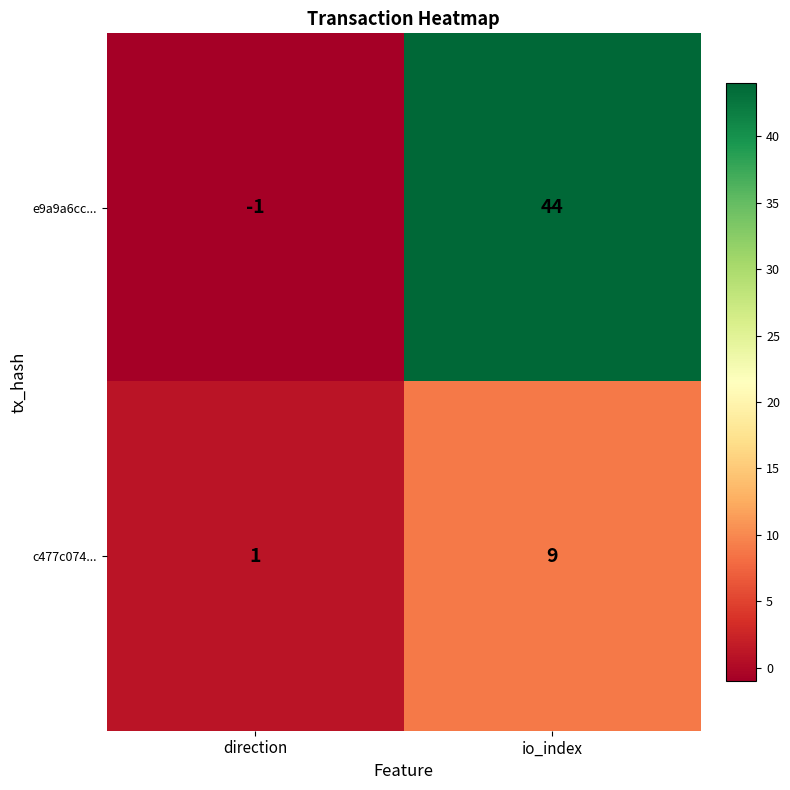

The c477c074... series shows 0 at direction. True or false?

False